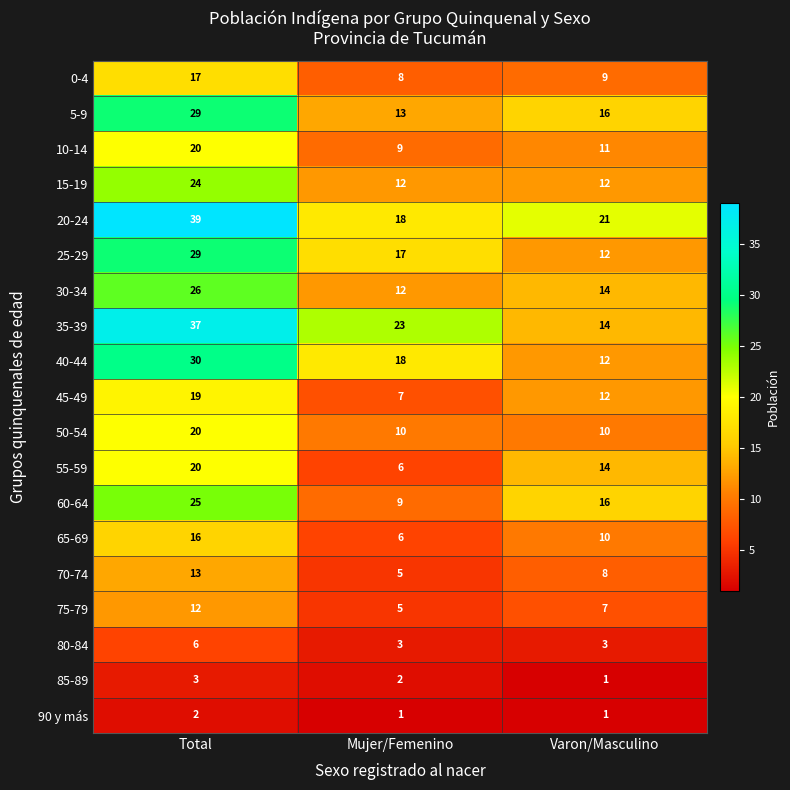

How many distinct data groups are displayed?

19